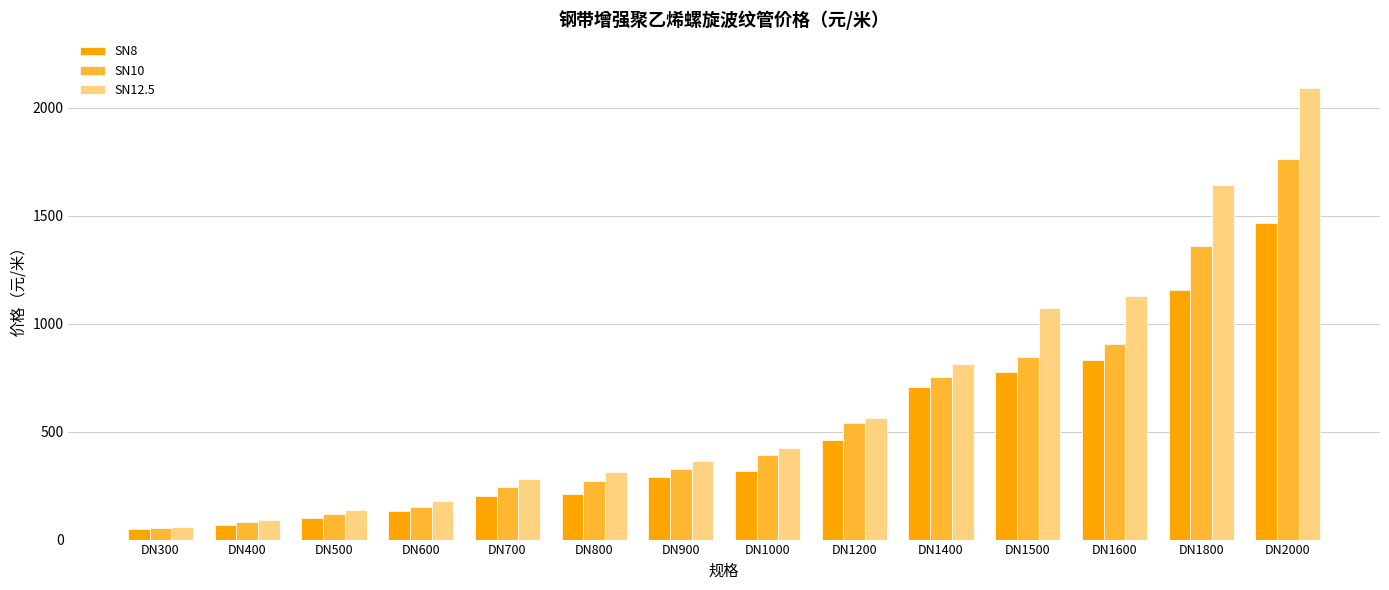

True or false: SN12.5 has a value of 365.6 at DN900.

True